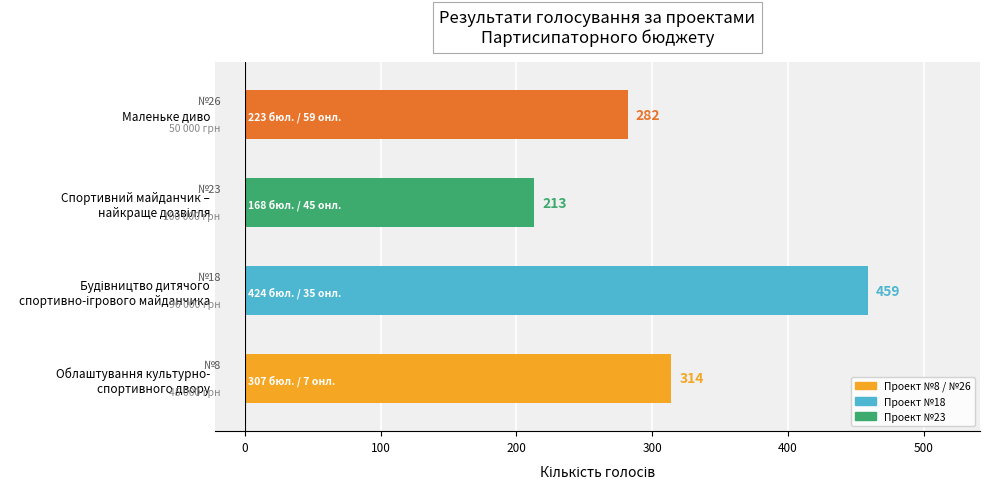

True or false: the data shows 67 at Маленьке диво.

False